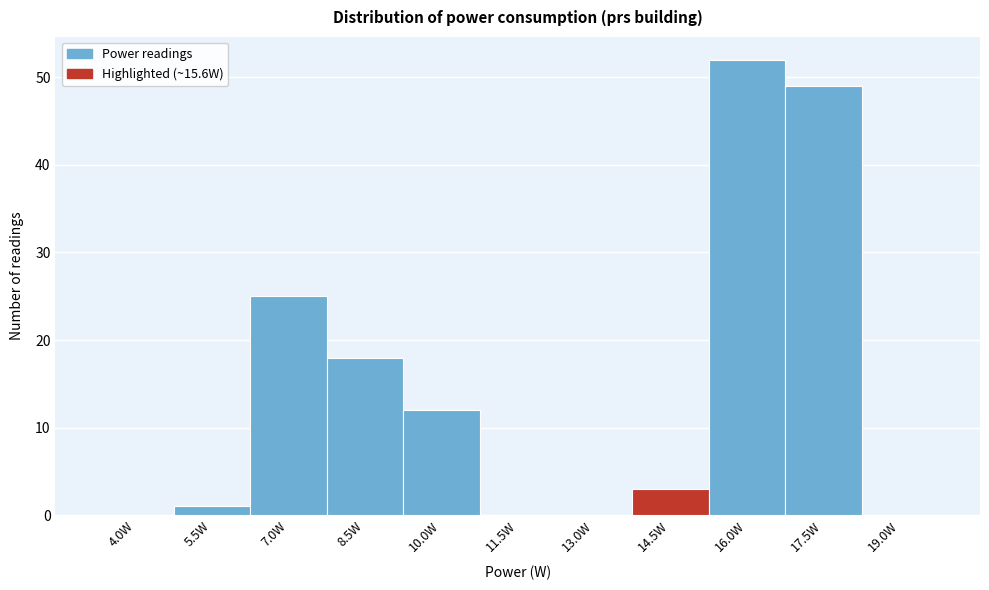

Reading right to left, what are all the values shown in this chart?

19.0W=0	17.5W=49	16.0W=52	14.5W=3	13.0W=0	11.5W=0	10.0W=12	8.5W=18	7.0W=25	5.5W=1	4.0W=0